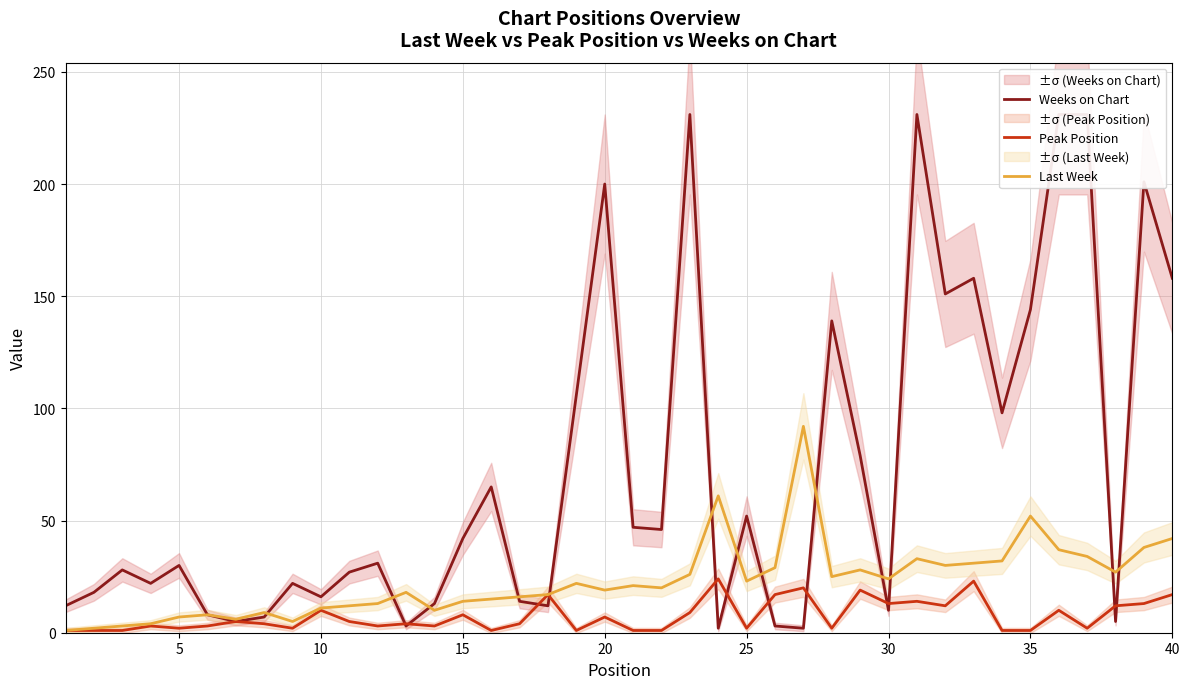

True or false: Peak Position has a value of 10 at 10.

True